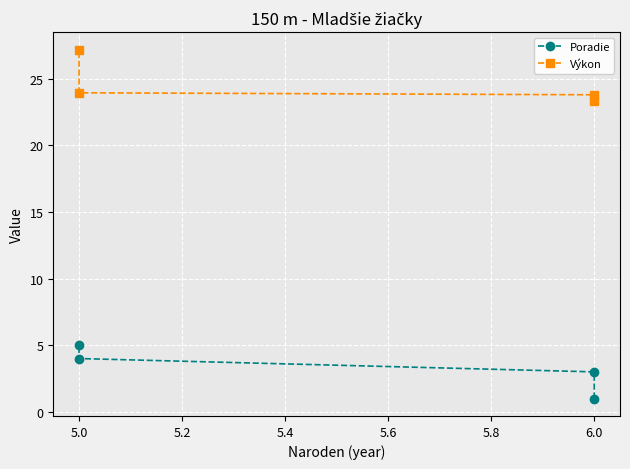

True or false: Poradie and Výkon intersect in this chart.

False